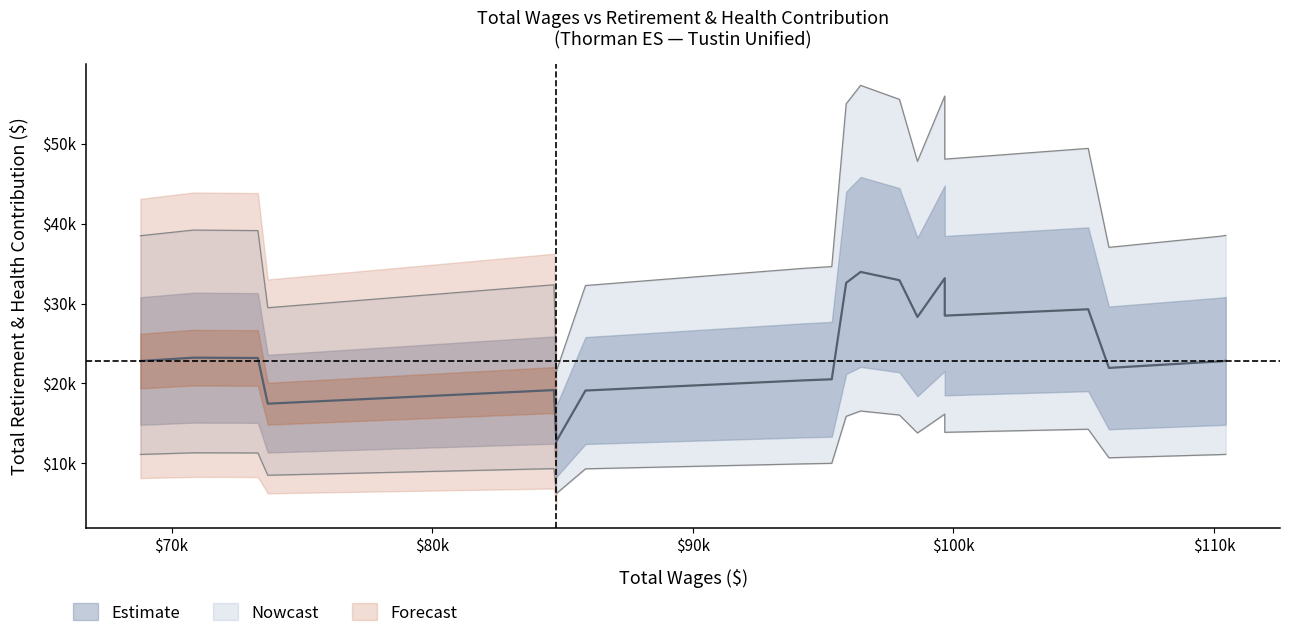

What is the sum of the retirement_health values at 4 and 16?

45952